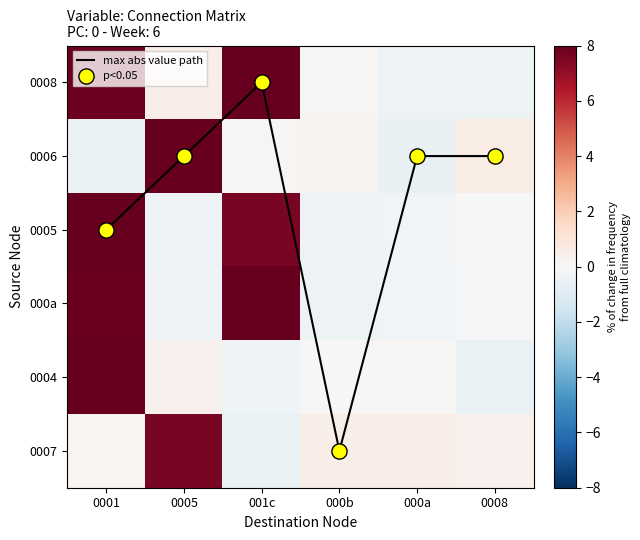

Is the value of 000a at 0001 greater than the value of 0007 at 000b?

Yes